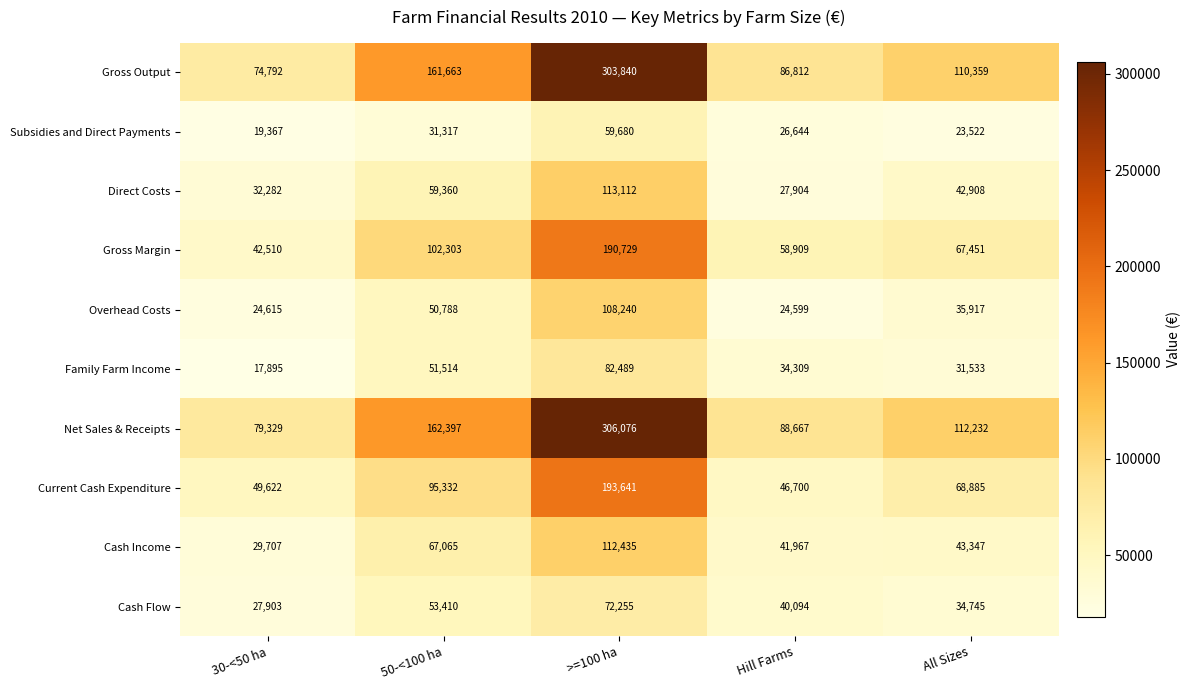

At which category is the sum across all series the highest?

>=100 ha